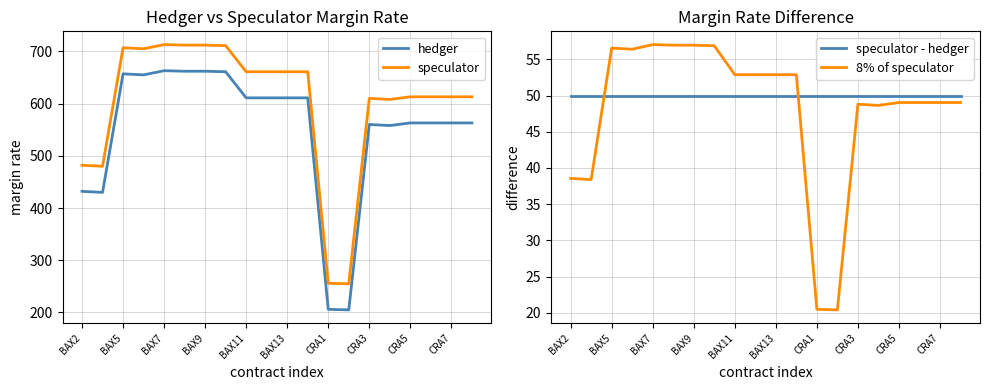

How many times do 8% of speculator and speculator - hedger cross each other?

2